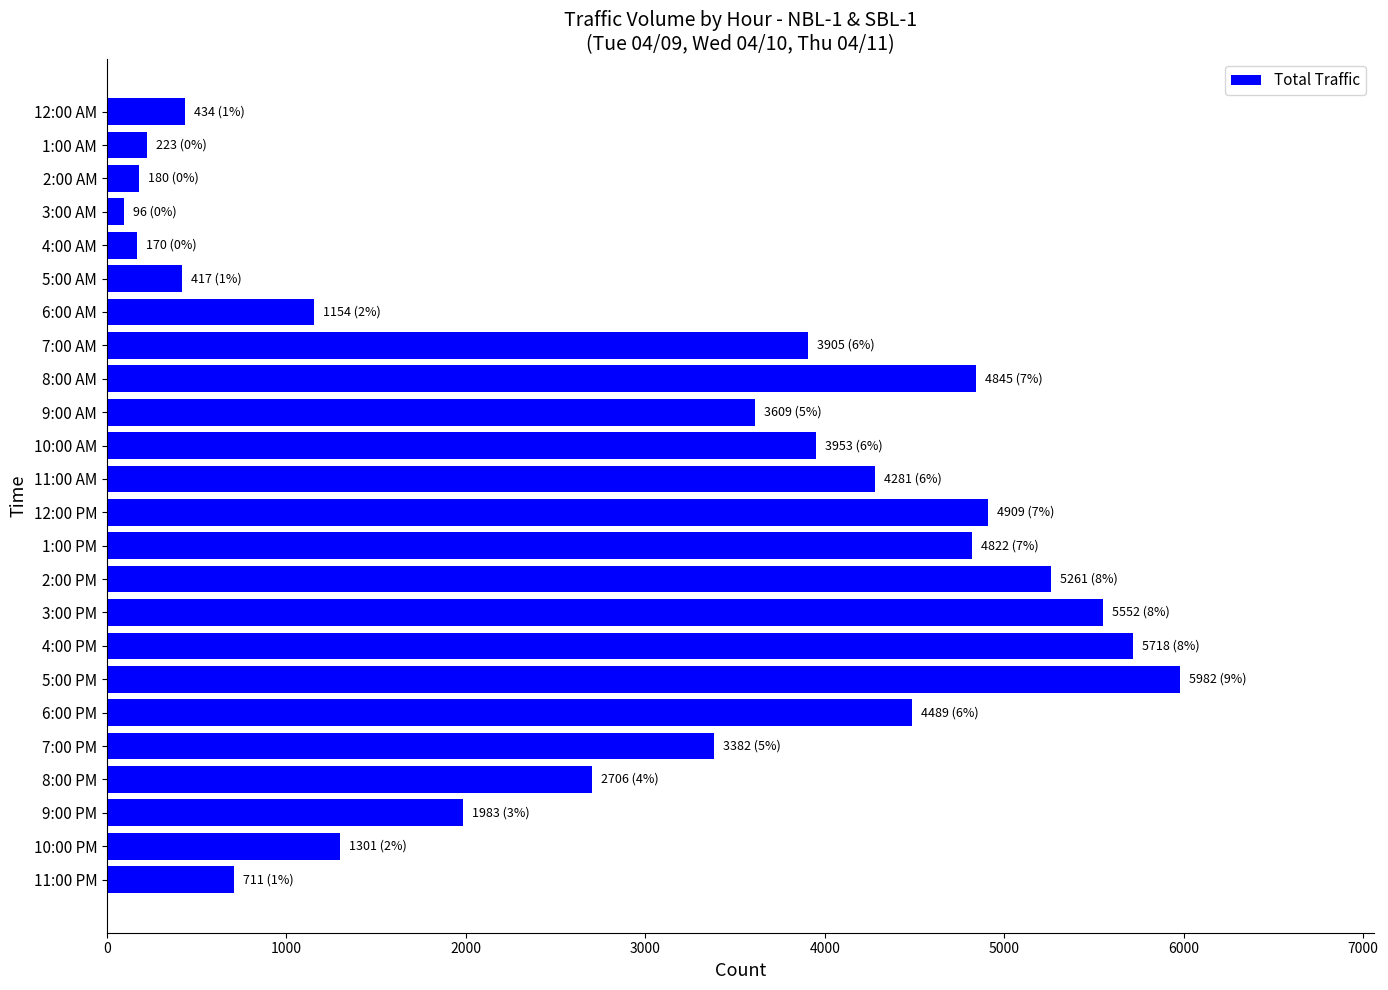

How many bars are there in total?

24